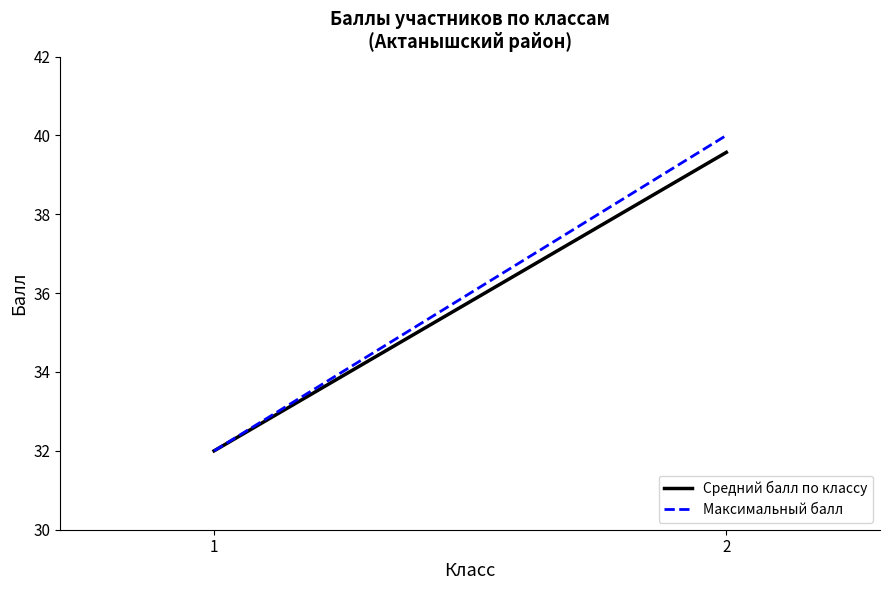

The Максимальный балл series shows 40.0 at 2. True or false?

True